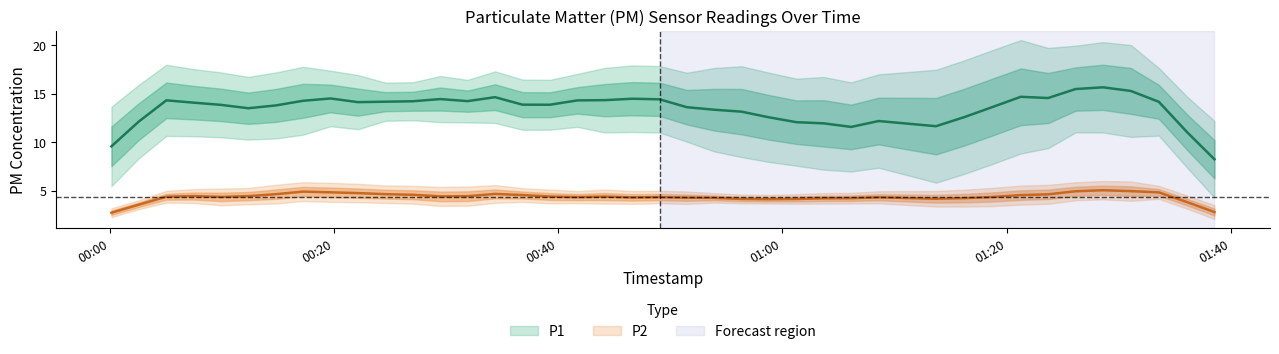

How many series are shown in this chart?

2